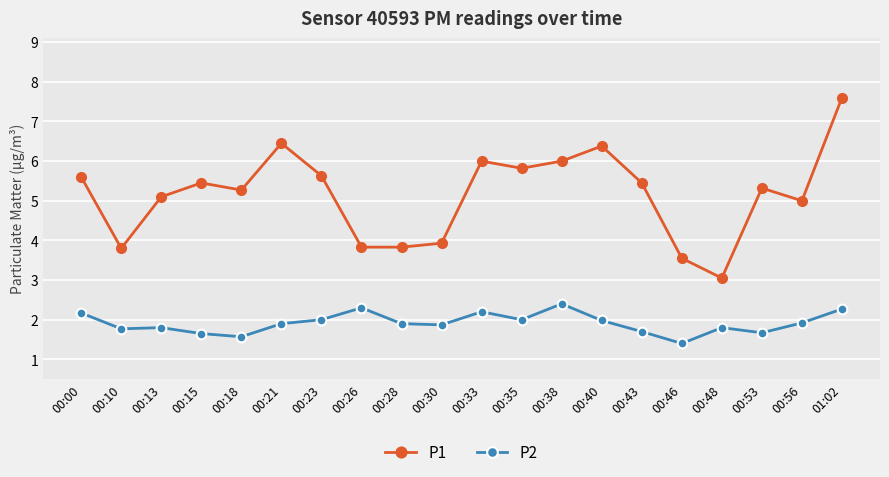

Which category has the highest value across all series?

01:02